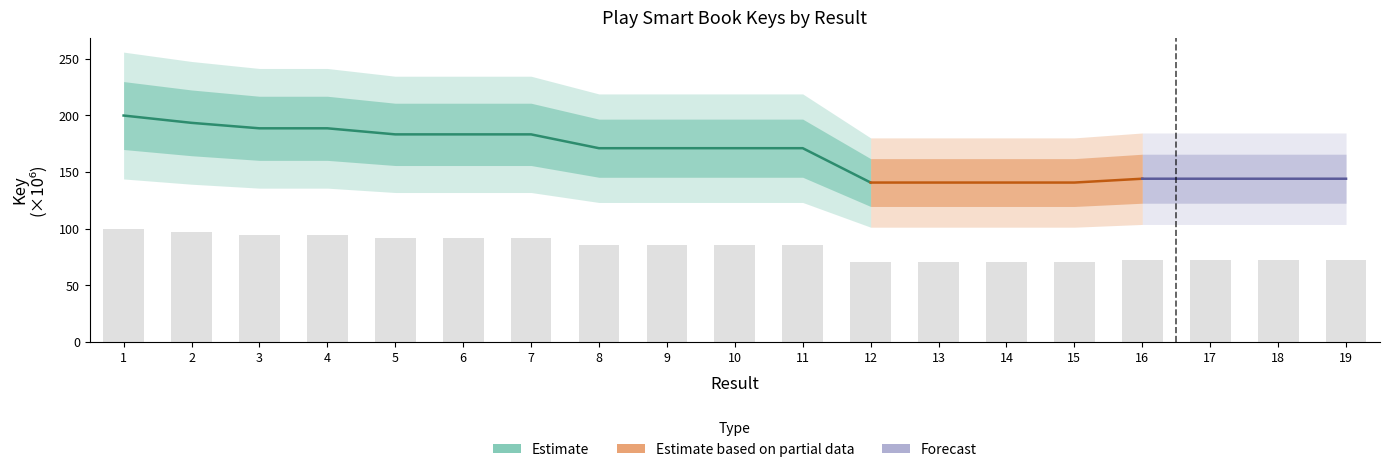

Where is the data nearest to the value 85?

8